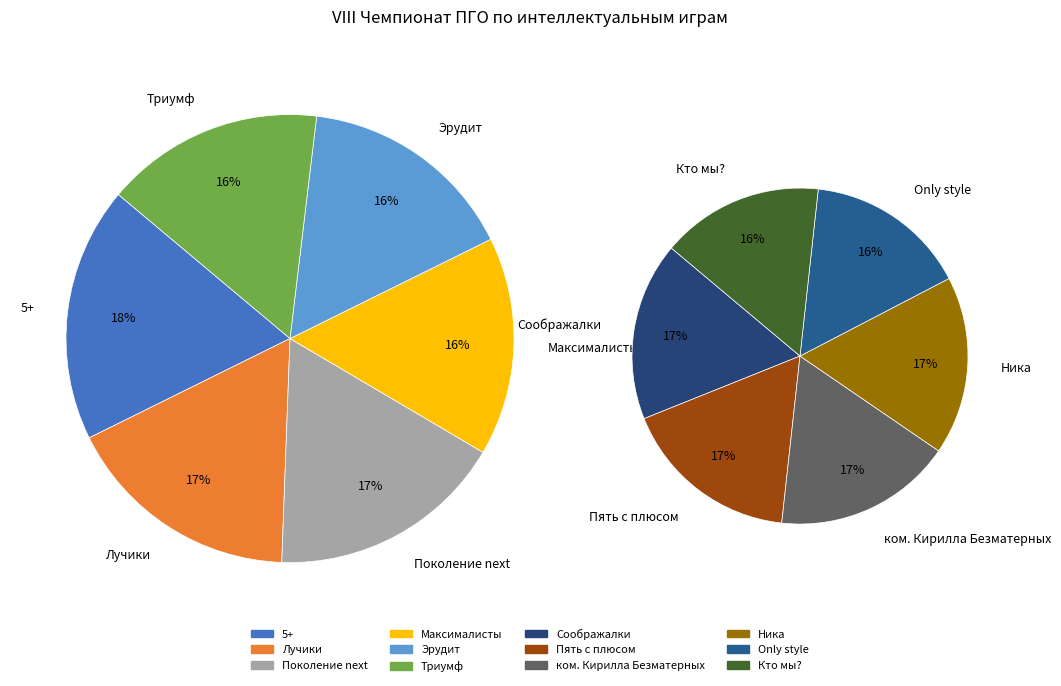

Which category has the biggest portion of the pie?

5+